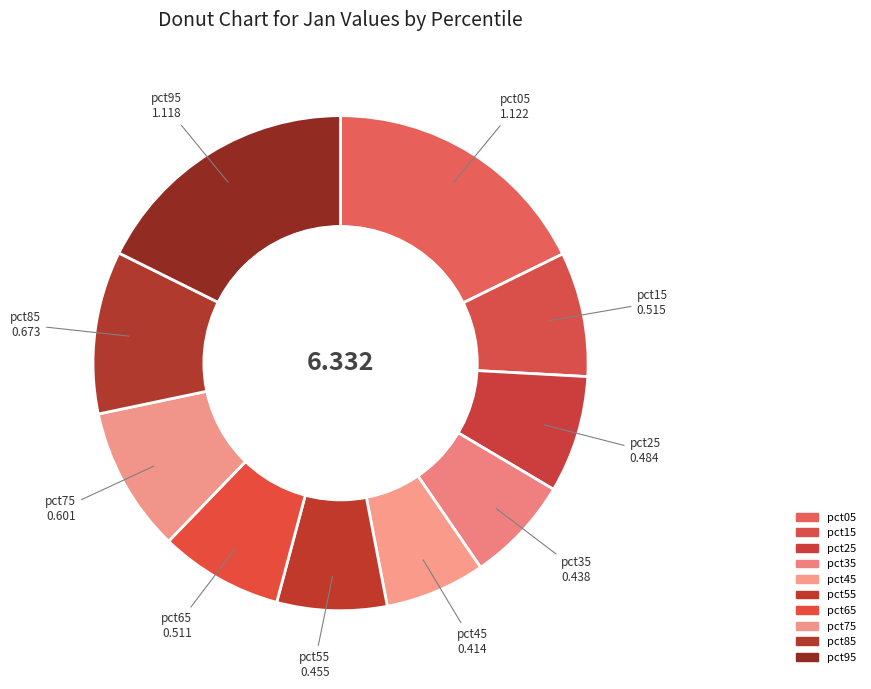

What percentage is NOT represented by pct05?

82.3%